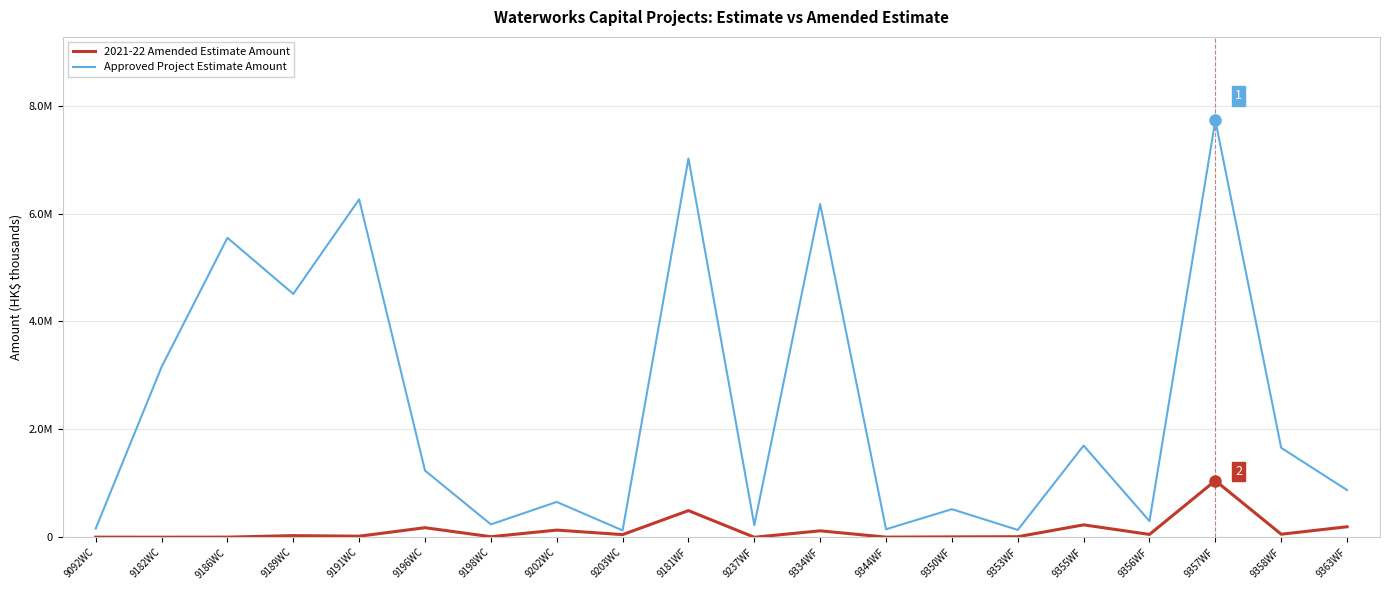

What is the difference between the 2021-22 Amended Estimate Amount values at 9237WF and 9344WF?

2050